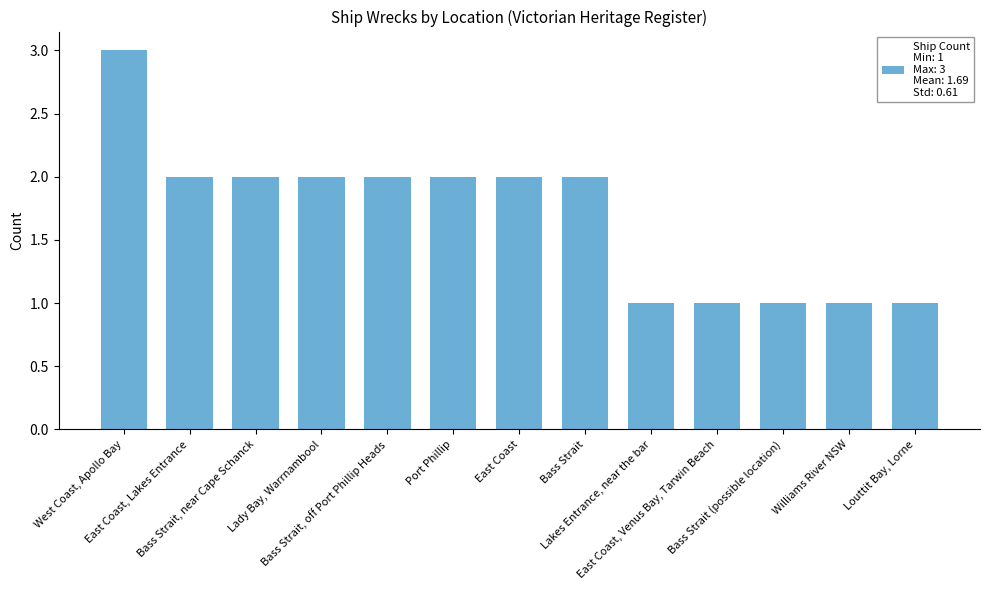

What is the value of the 8th bar from the left?

2